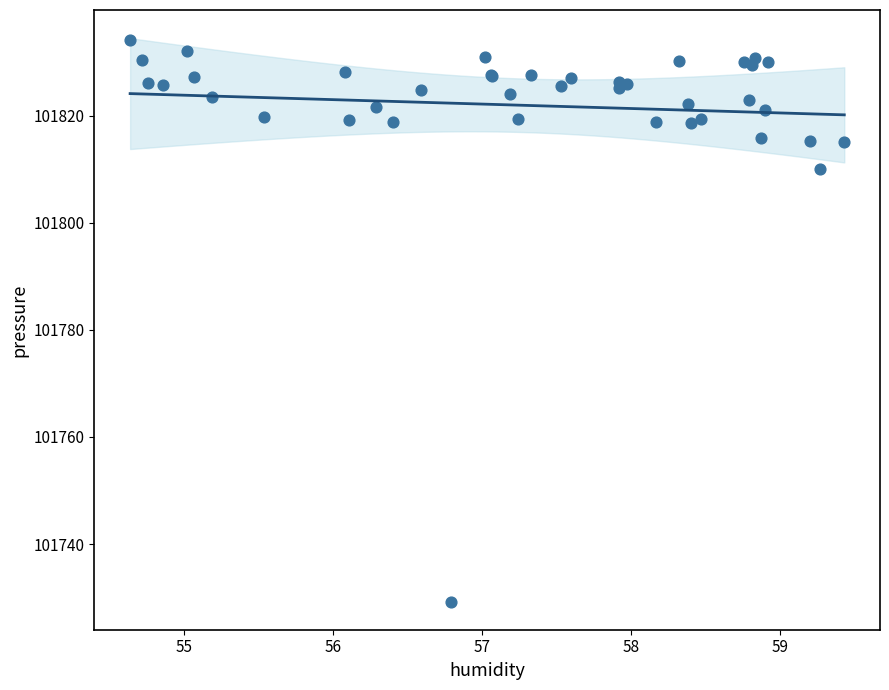

What Y value in the scatter plot is closest to 101781?

101810.1